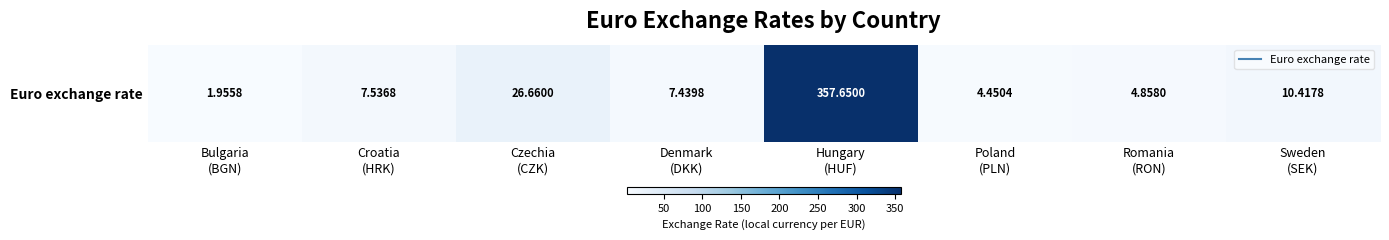

Reading left to right, transcribe all the data shown in this chart.

2.0	7.5	26.7	7.4	357.6	4.5	4.9	10.4